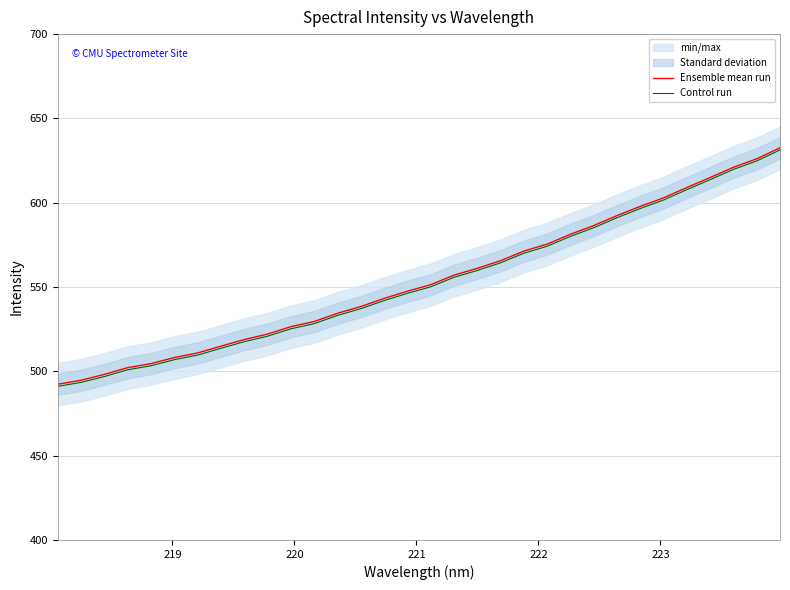

How many categories are shown in the chart?

32